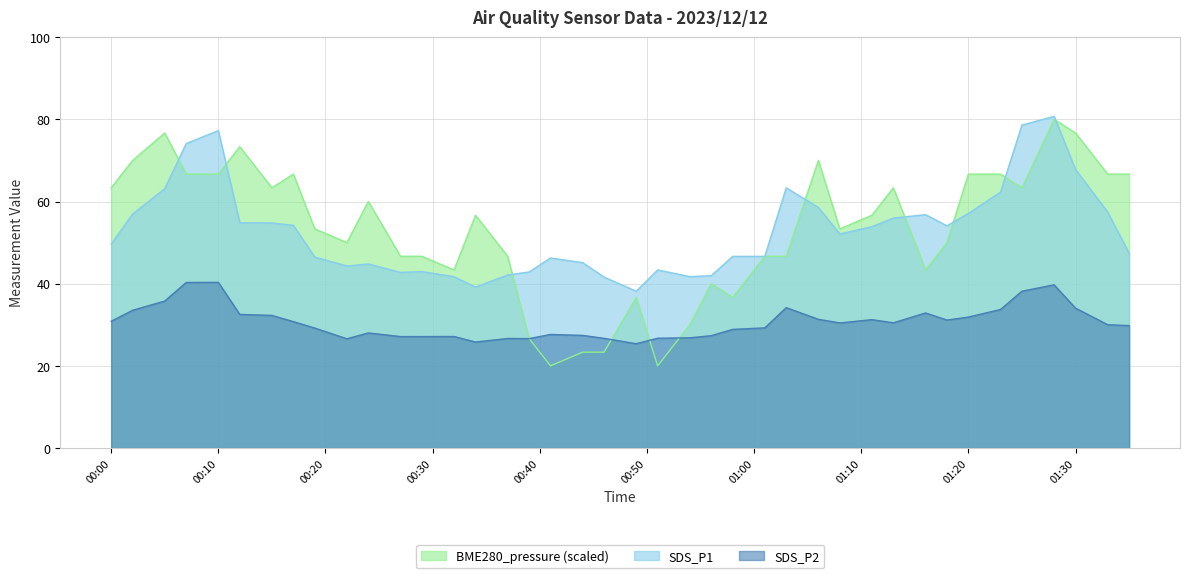

At how many categories does at least one series exceed 55?

22